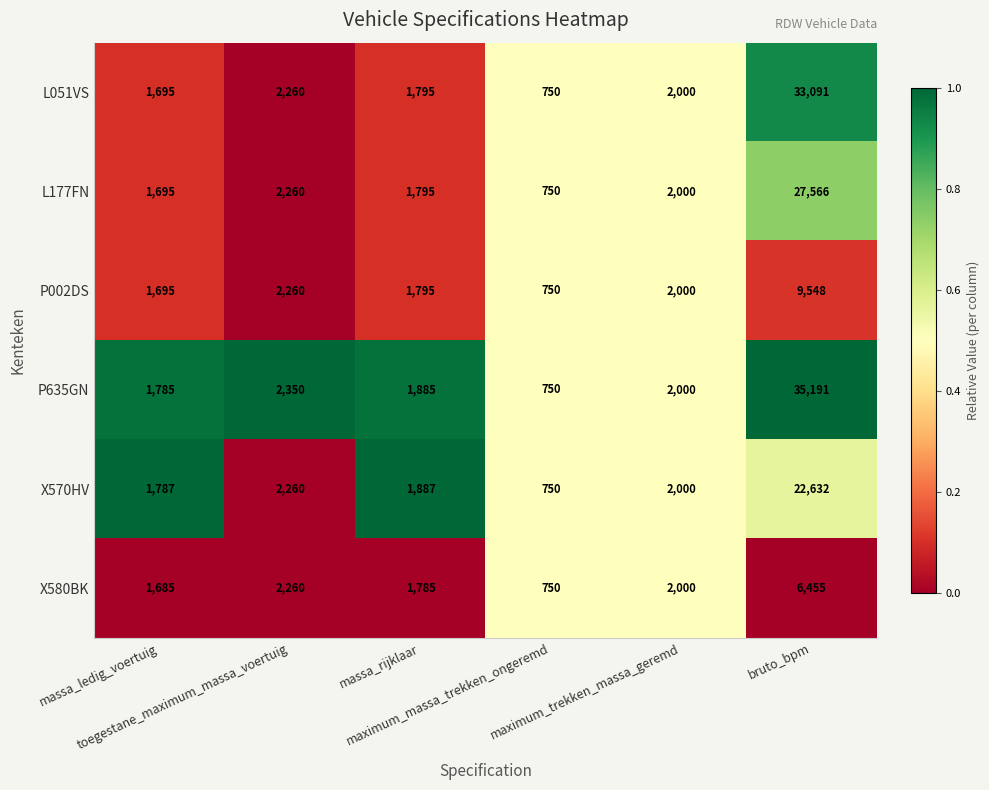

Which category has the lowest value across all series?

maximum_massa_trekken_ongeremd